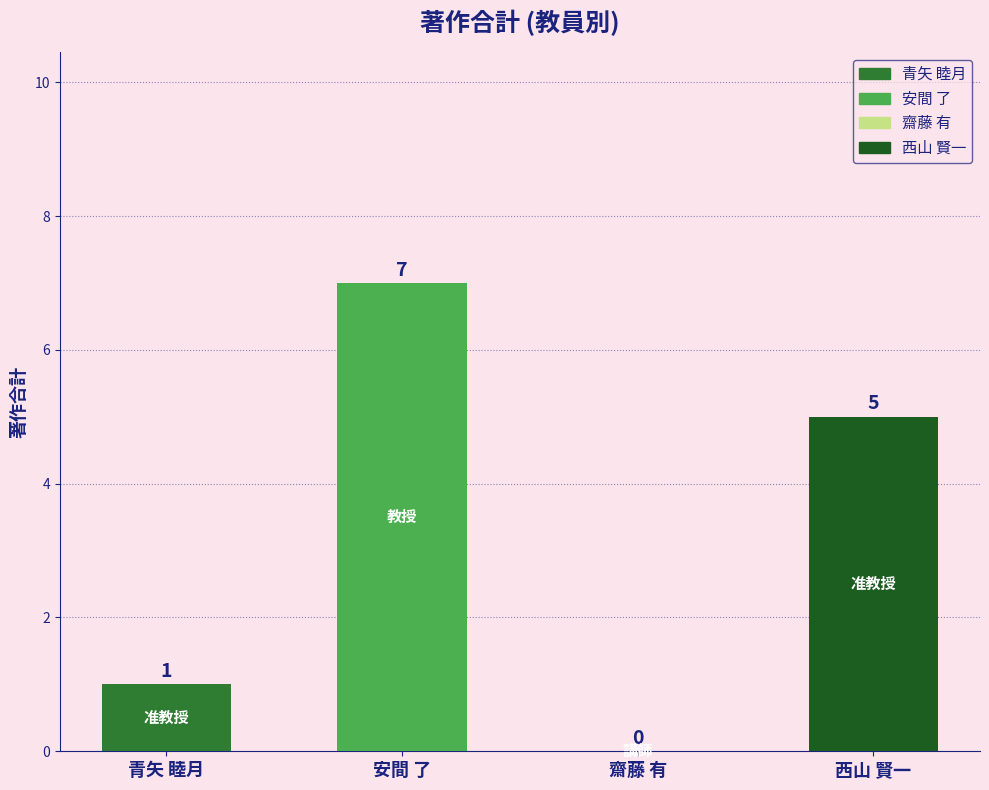

Which has a higher value, 西山 賢一 or 青矢 睦月?

西山 賢一